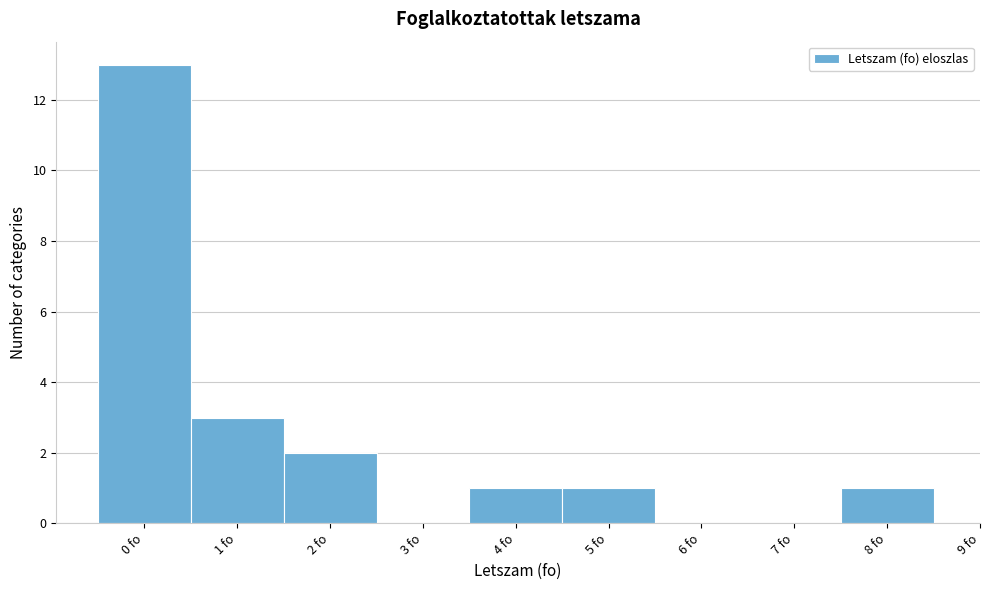

Which range on the x-axis has the tallest bar?

-0.5 to 0.5